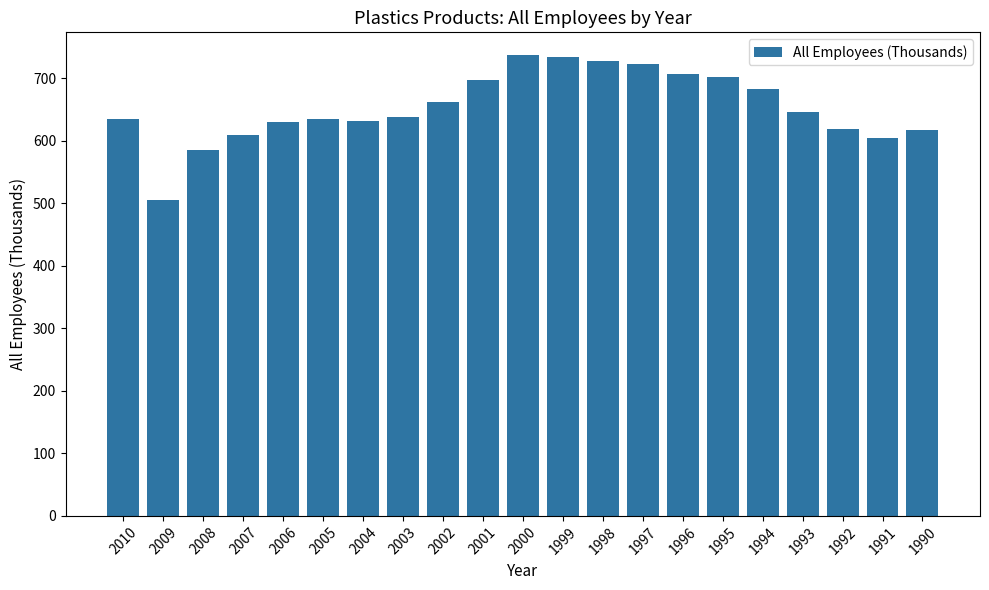

What is the average value?

653.9